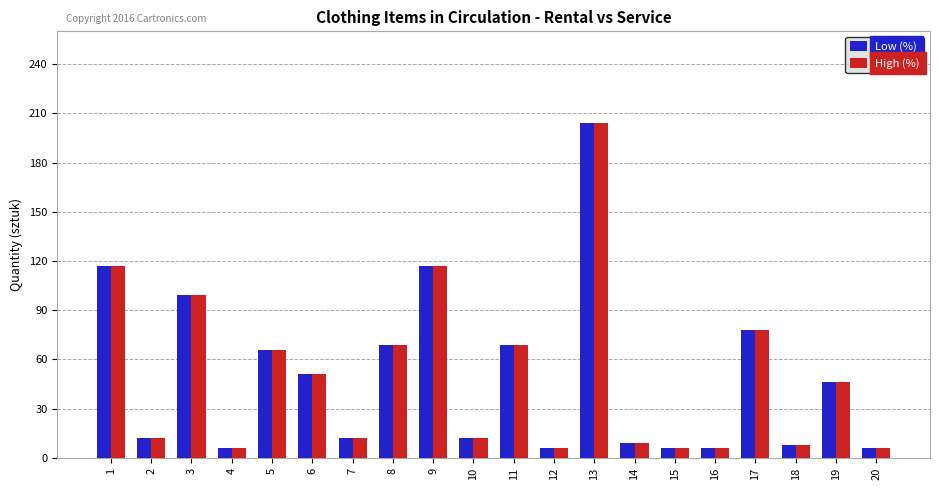

What is the sum of all Low (%) values?

999